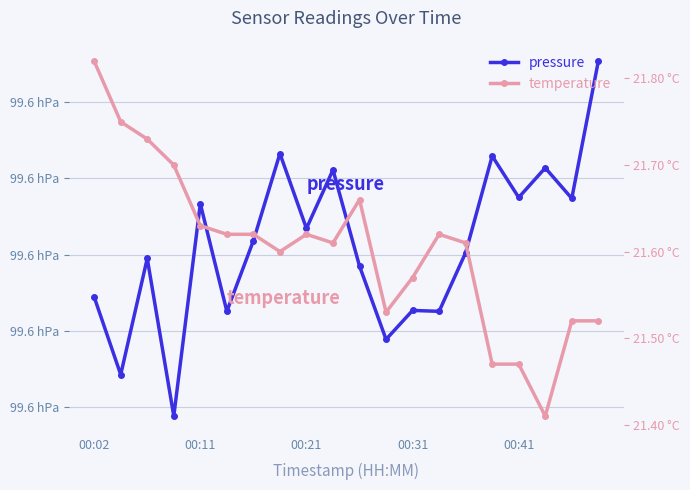

True or false: pressure and temperature cross at least once.

False